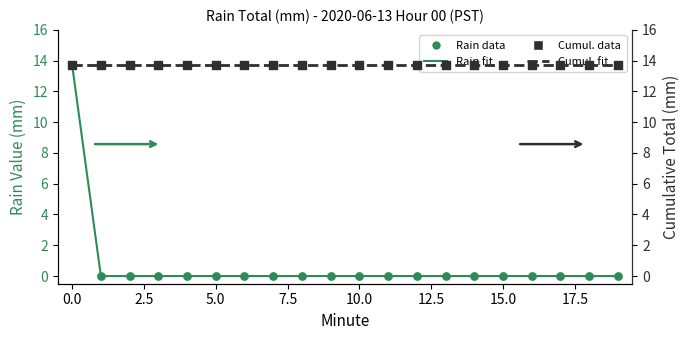

Is the value of Rain Value data at 10 greater than the value of Cumulative data at 13?

No